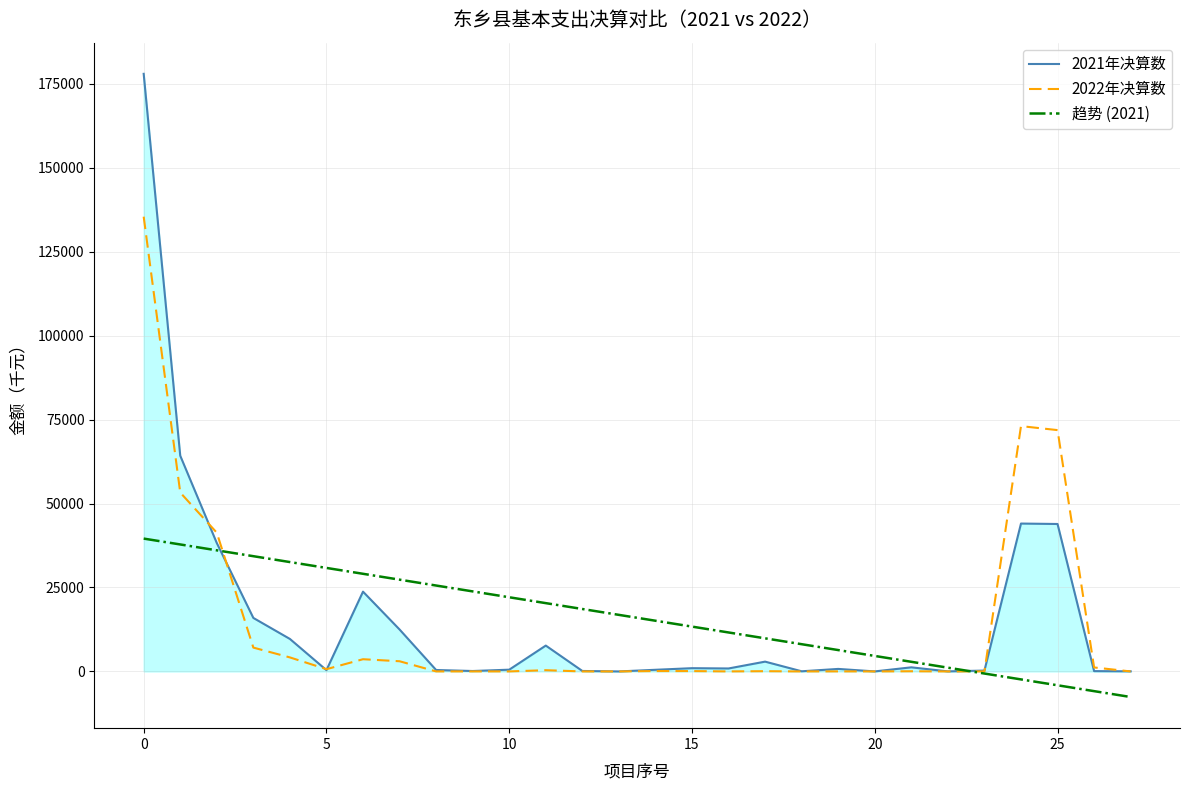

Rank the series by their maximum value, from highest to lowest.

2021年决算数, 2022年决算数, 趋势 (2021)